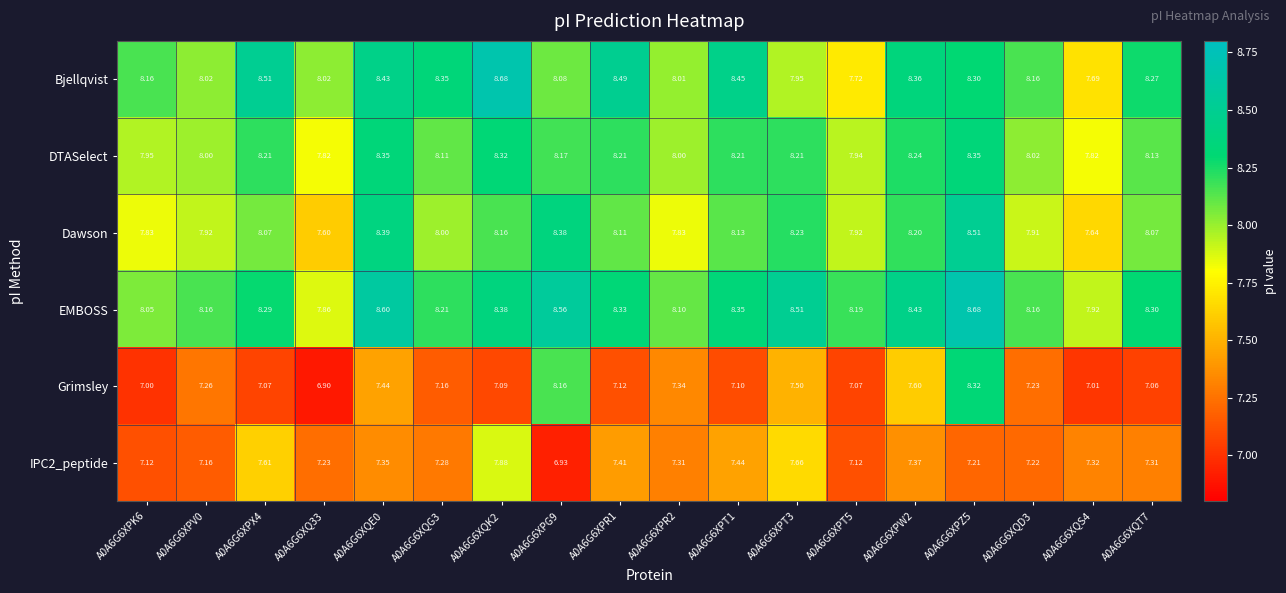

Which series has the largest range (max minus min)?

Grimsley